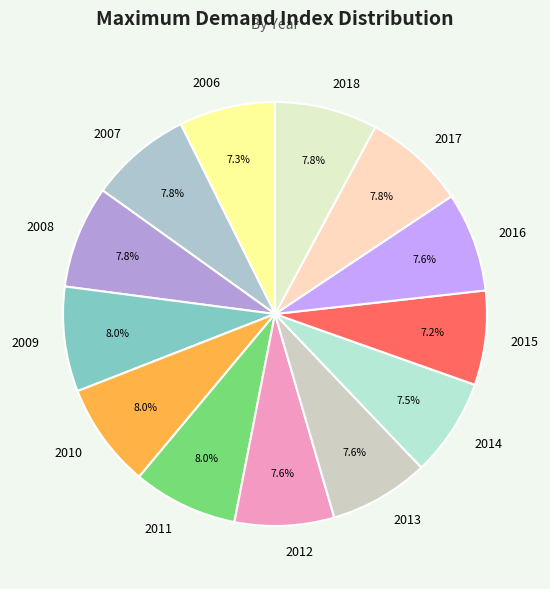

Is there a majority slice in this chart?

No